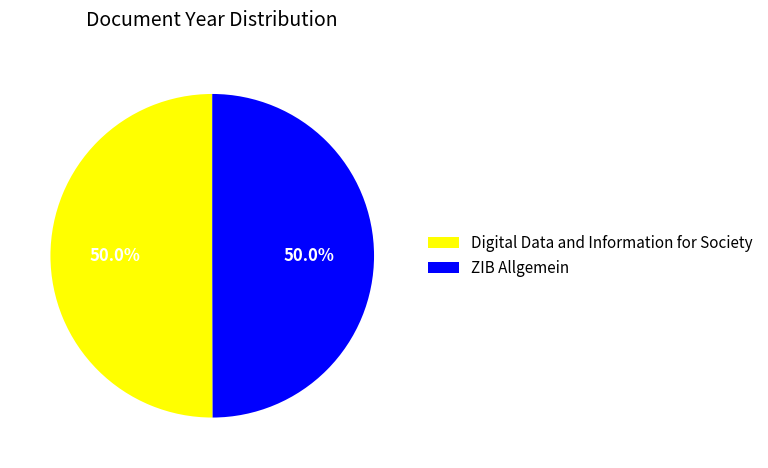

Approximately how many times larger is the value at ZIB Allgemein compared to Digital Data and Information for Society?

1.0